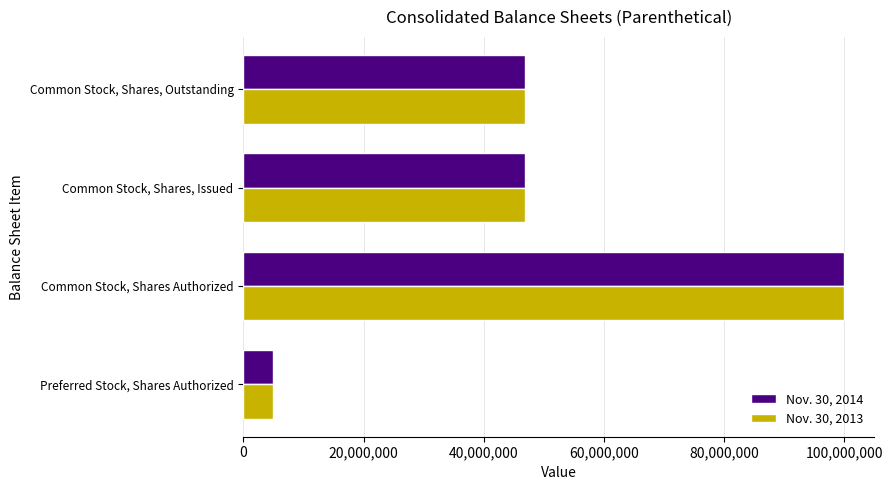

What is the minimum value for Nov. 30, 2013?

5000000